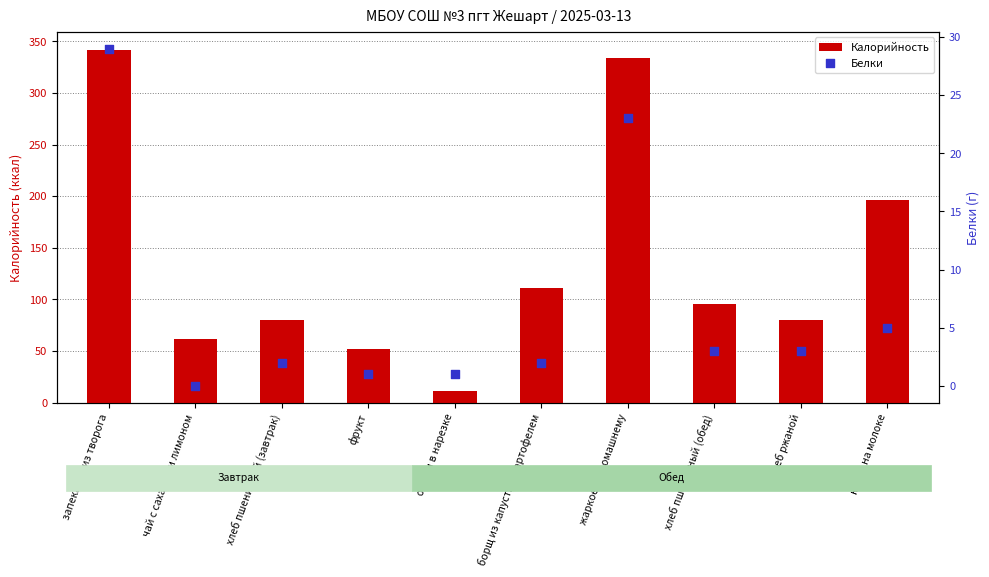

Which series has the largest total across all categories?

Калорийность